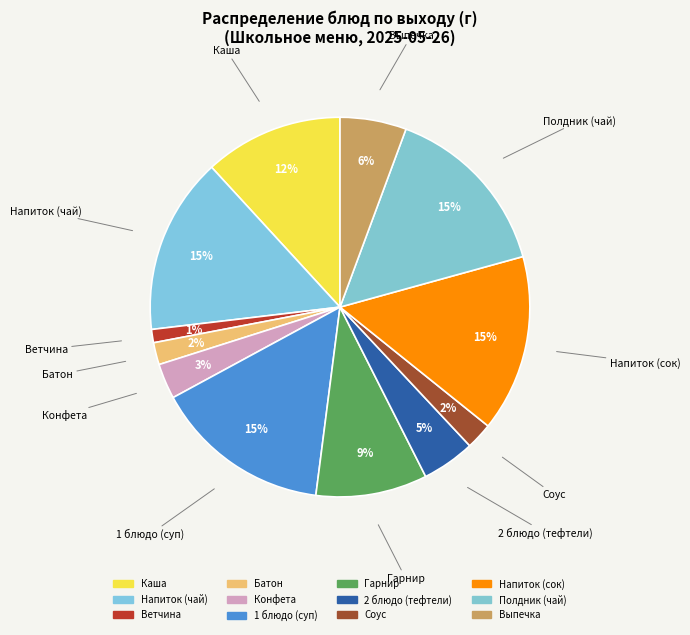

To the nearest percent, what portion does Полдник (чай) represent?

15%